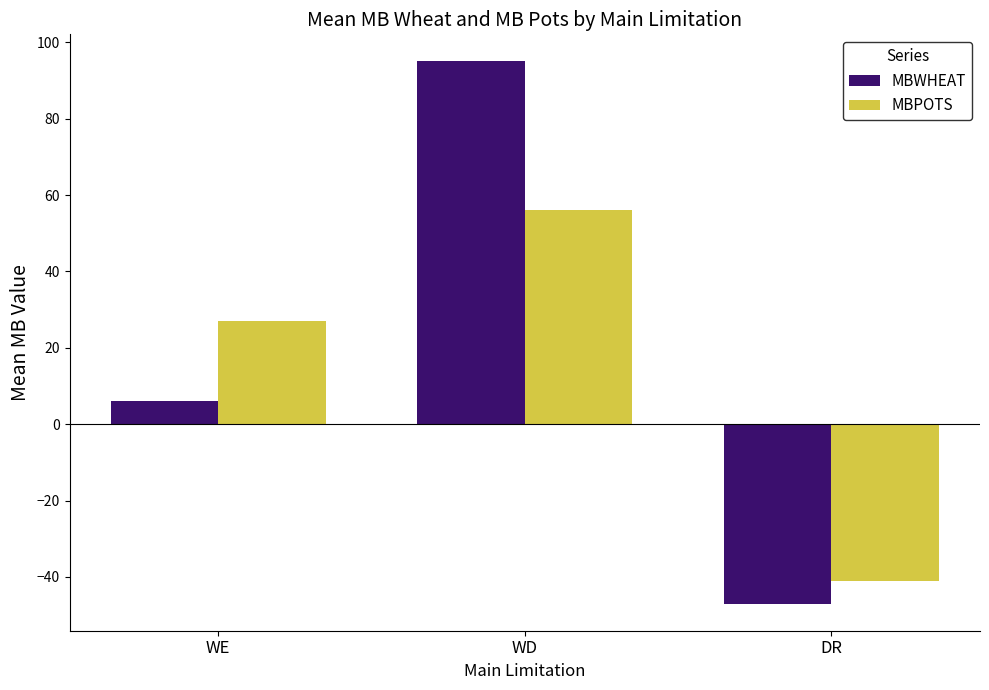

Does the chart contain any negative values?

Yes